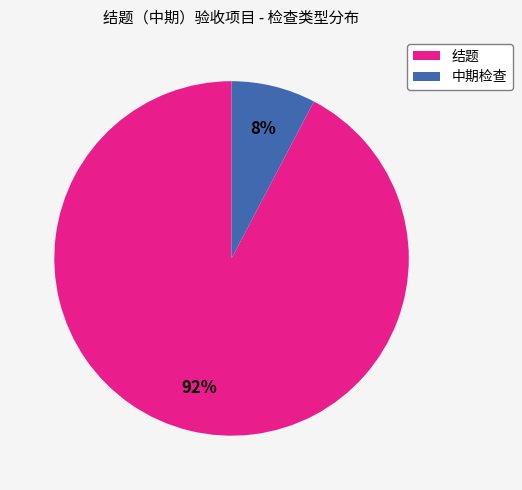

Does 中期检查 represent more than half of the total?

No